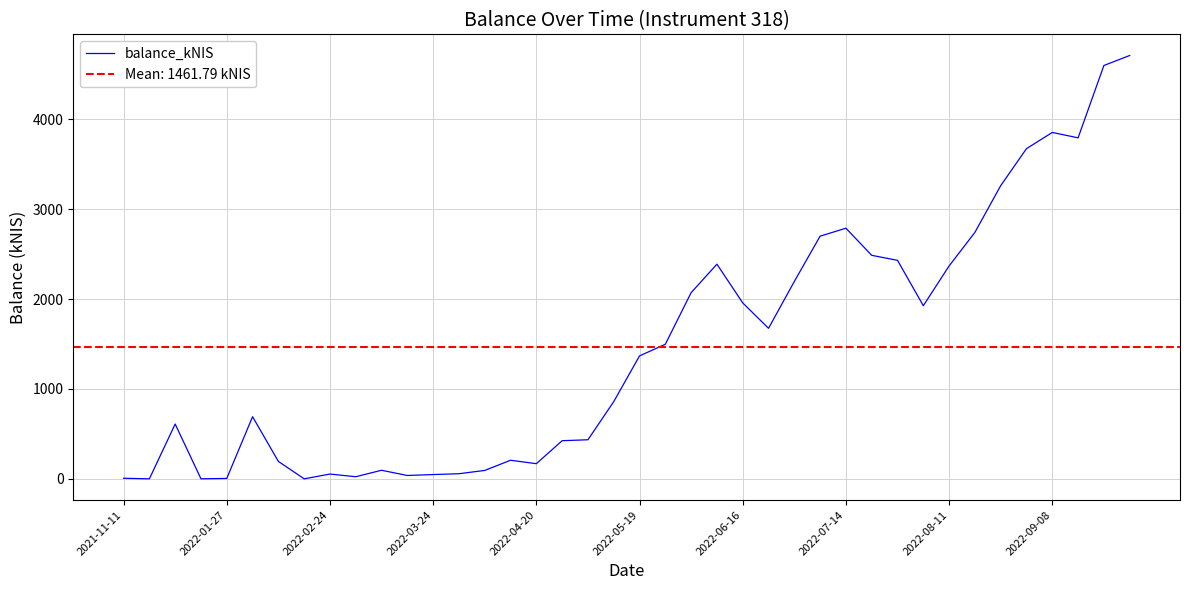

What is the sum of all values?

58471.5